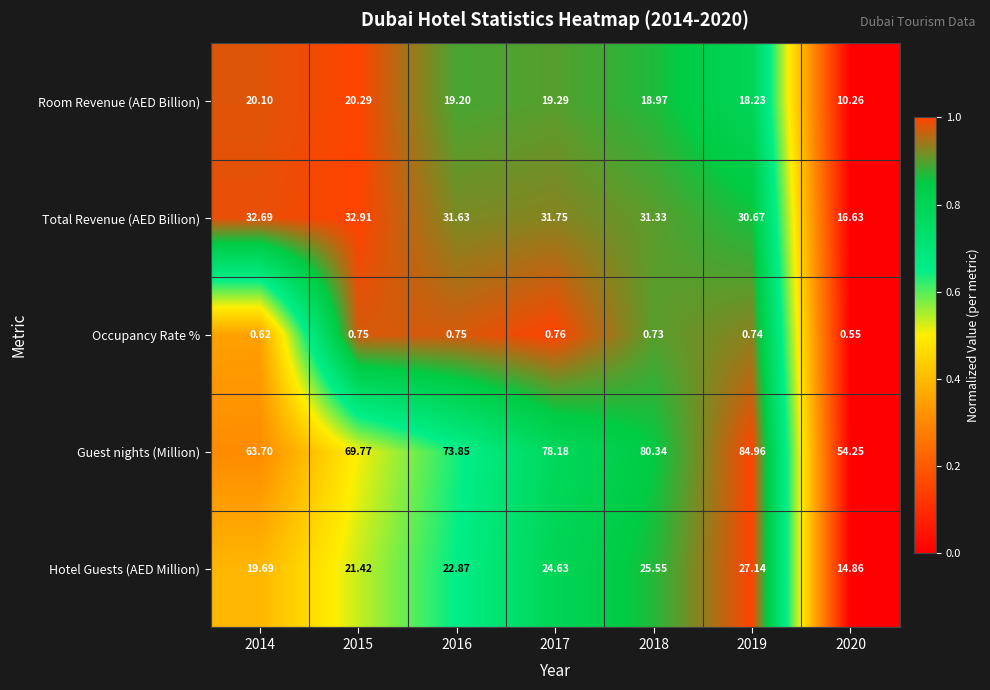

Rank the series by their maximum value, from highest to lowest.

Guest nights (Million), Total Revenue (AED Billion), Hotel Guests (AED Million), Room Revenue (AED Billion), Occupancy Rate %